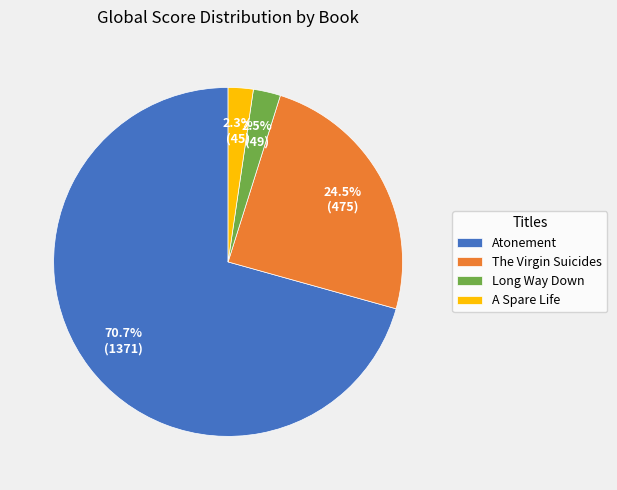

How many segments does this pie chart have?

4